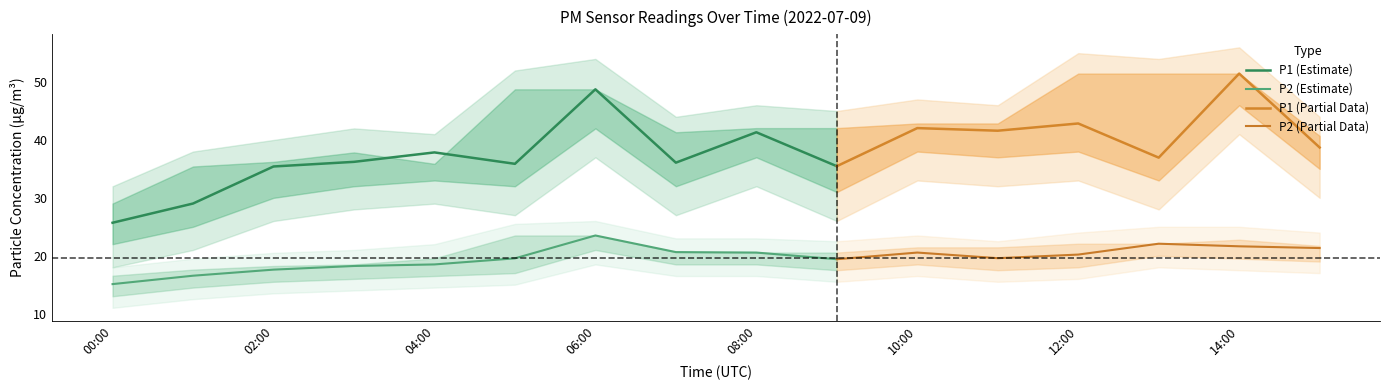

Is it true that P1 (Estimate) equals 37.9 at 04:00?

True